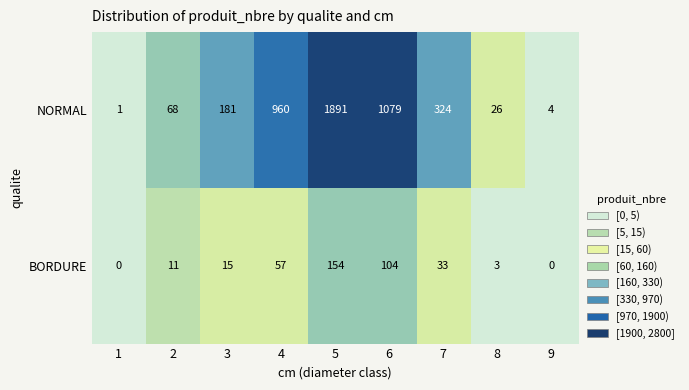

What is the difference between the second highest and minimum values in the BORDURE series?

104